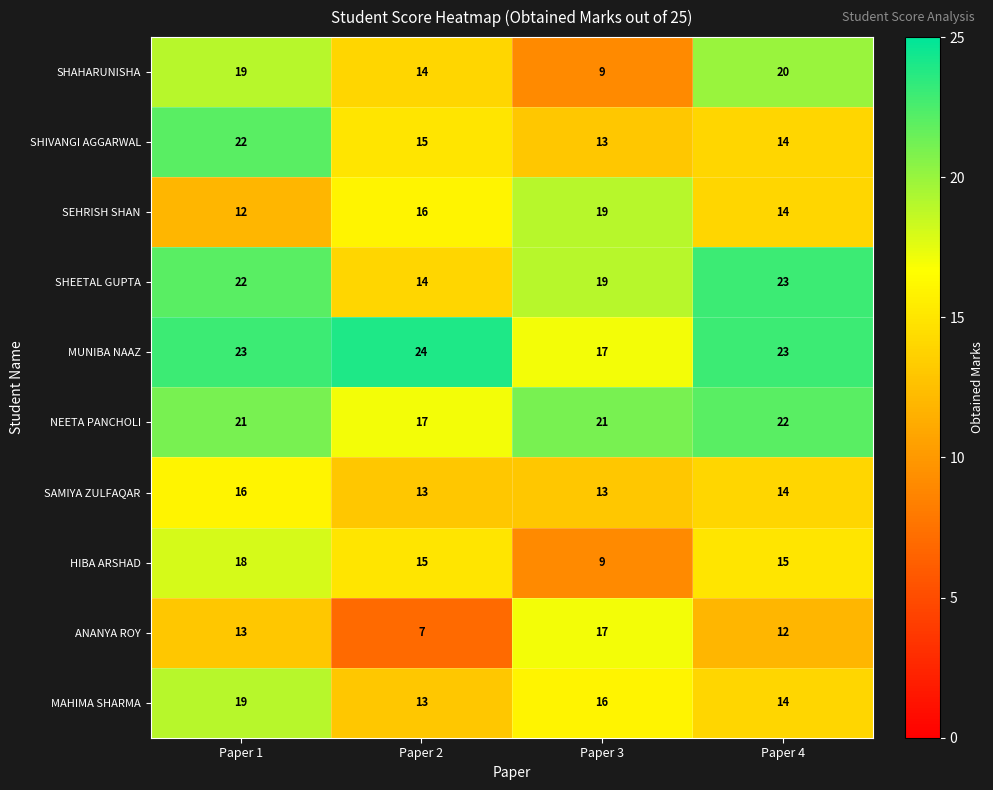

Count the SHEETAL GUPTA values in the range 19 to 23.

3